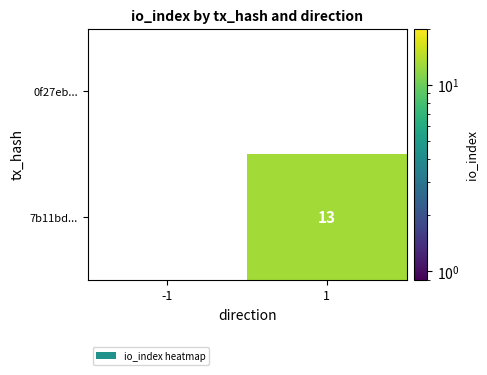

Is it true that 0f27eb... equals 0 at -1?

True